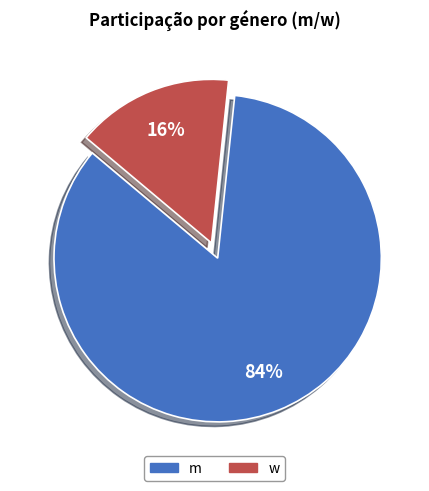

Do w and m together represent more than half of the pie?

Yes